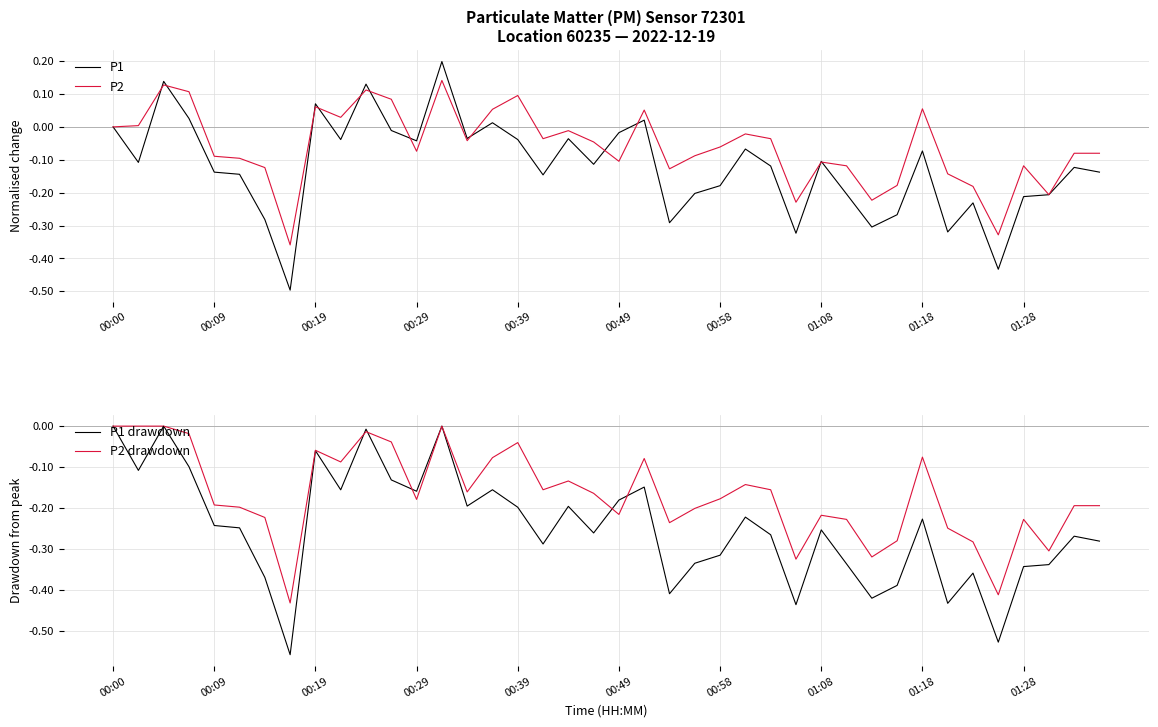

What is the spread (max minus min) of values at 01:28?

0.2